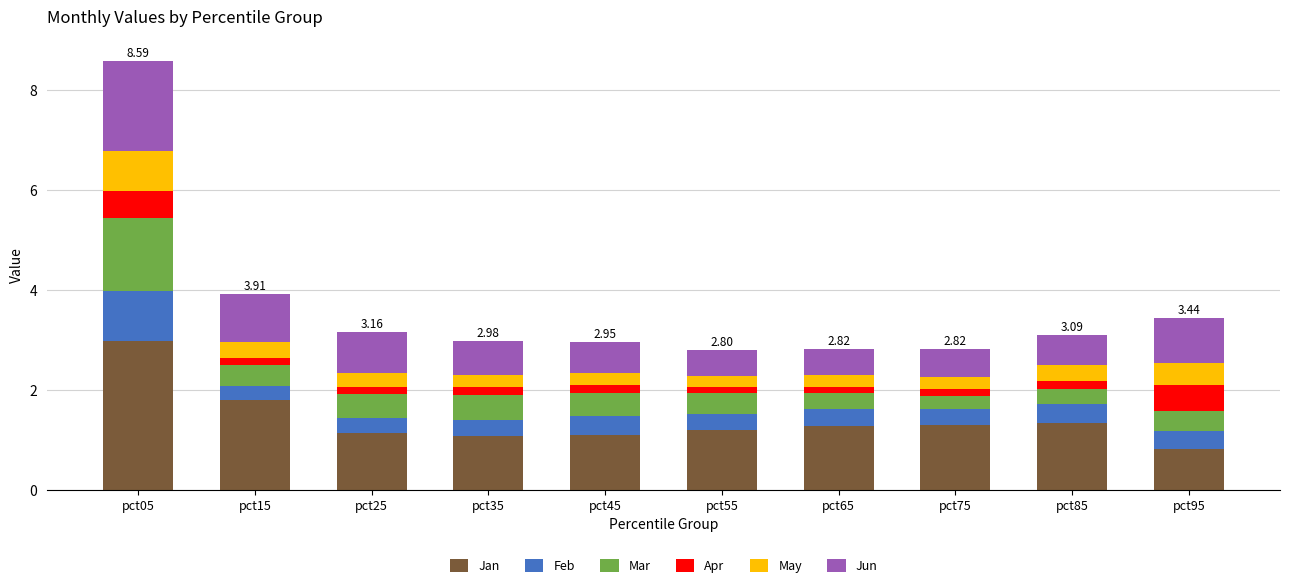

What is the difference between the maximum and minimum values in the Jan series?

2.2